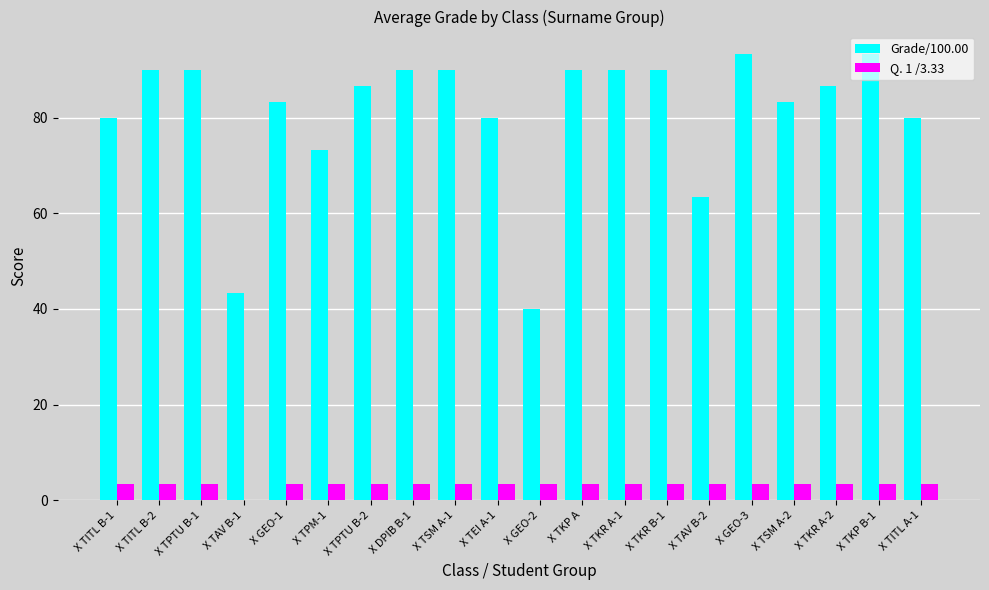

At which label is Q. 1 /3.33 closest to 1?

X TAV B-1